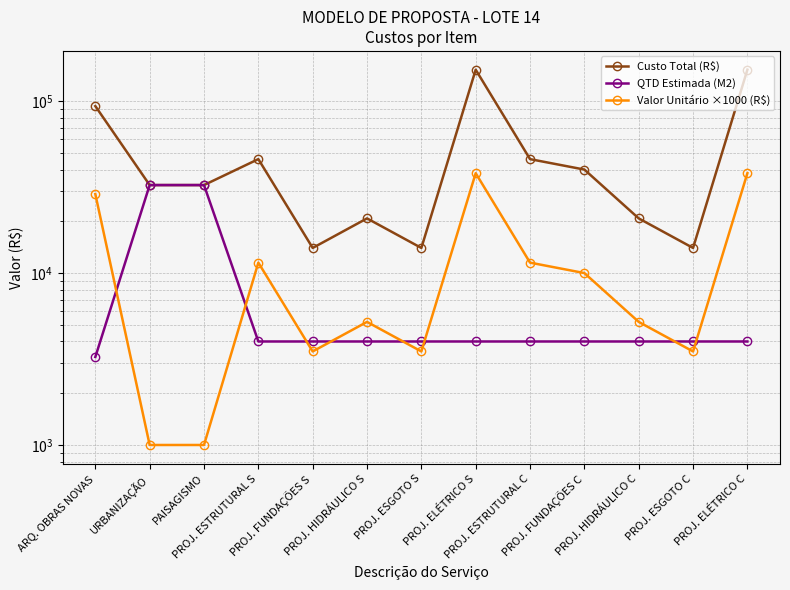

The Custo Total (R$) series shows 32500 at PAISAGISMO. True or false?

True